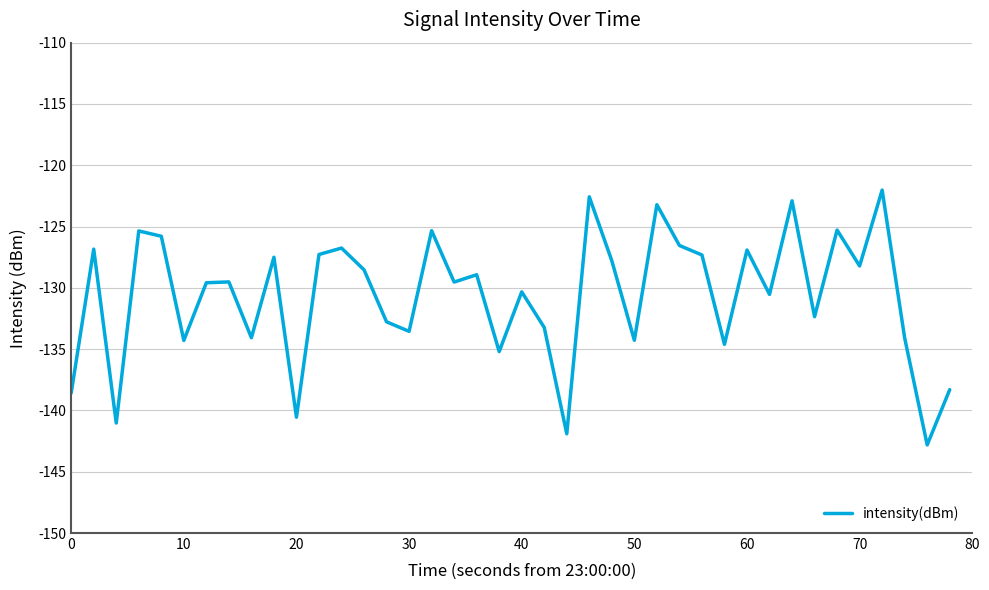

What is the greatest value displayed?

-122.0